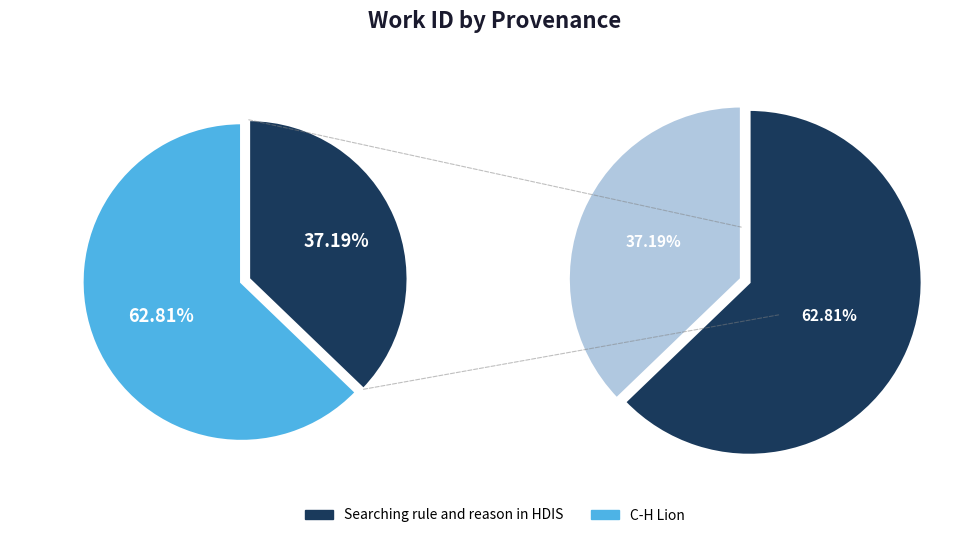

True or false: C-H Lion accounts for 63% of the total.

True